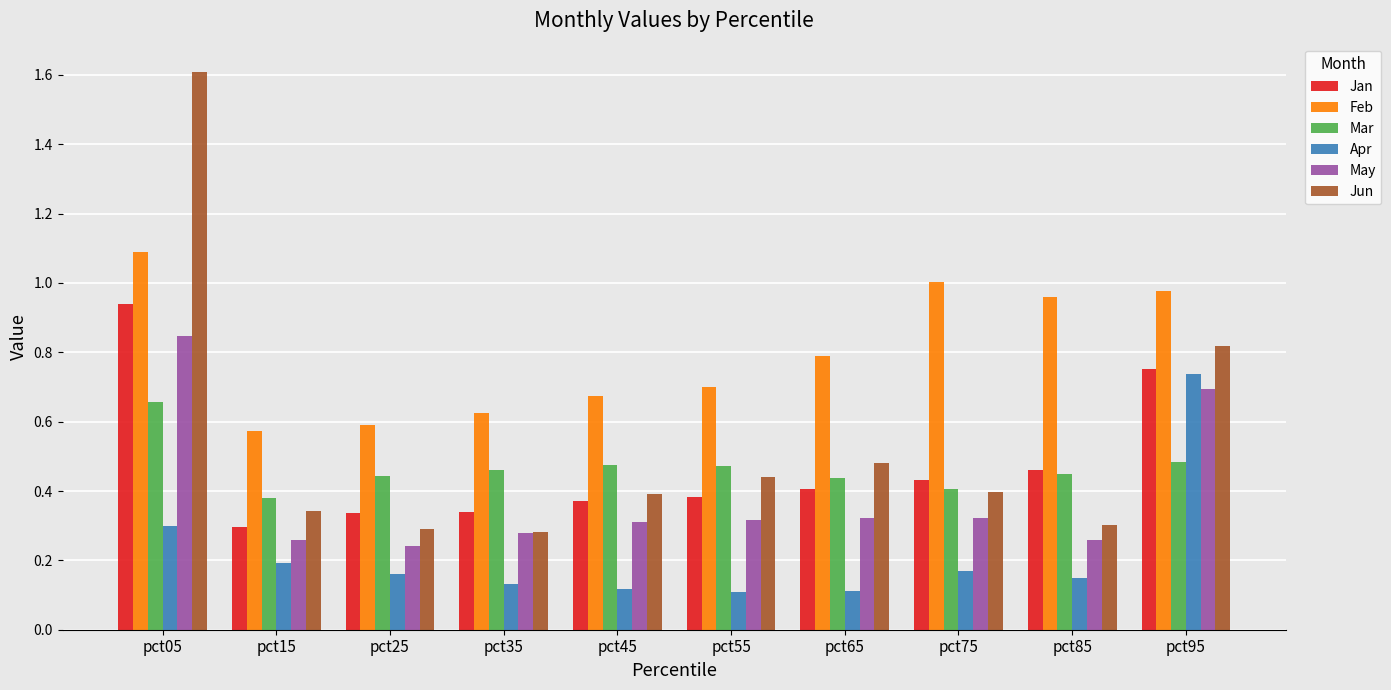

Rank the series by their maximum value, from highest to lowest.

Jun, Feb, Jan, May, Apr, Mar